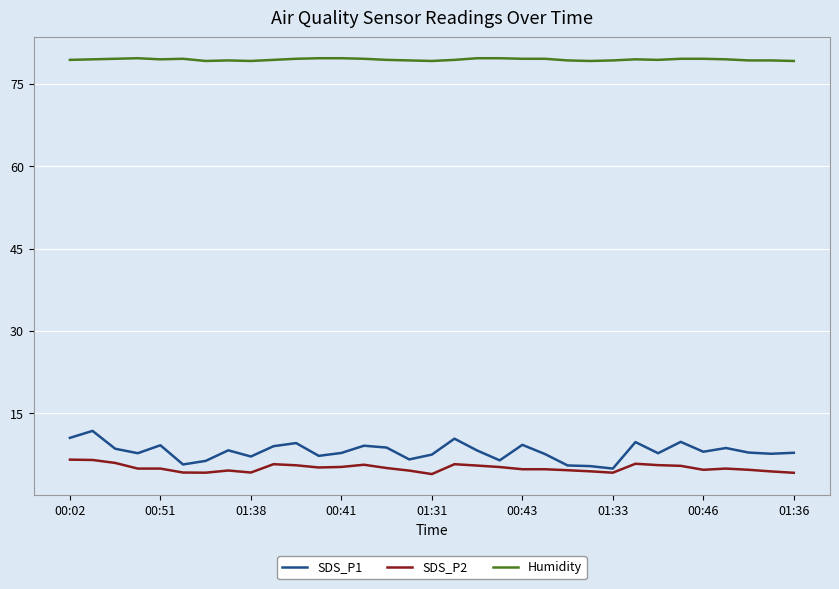

What is the smallest value displayed?

3.9